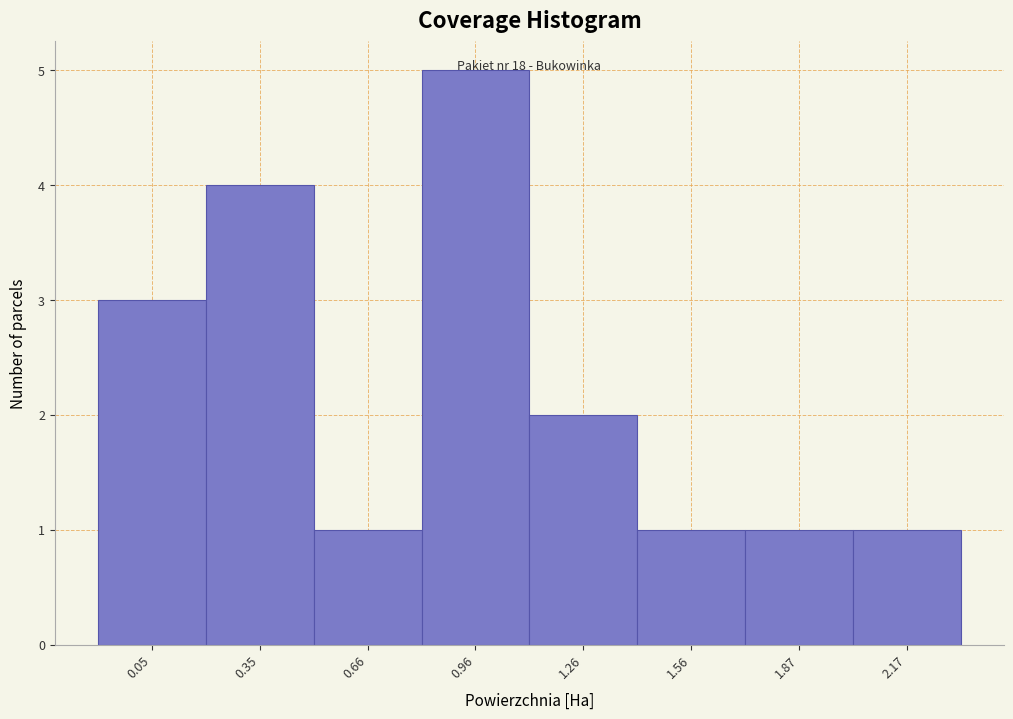

Which category has the highest value across all series?

0.96